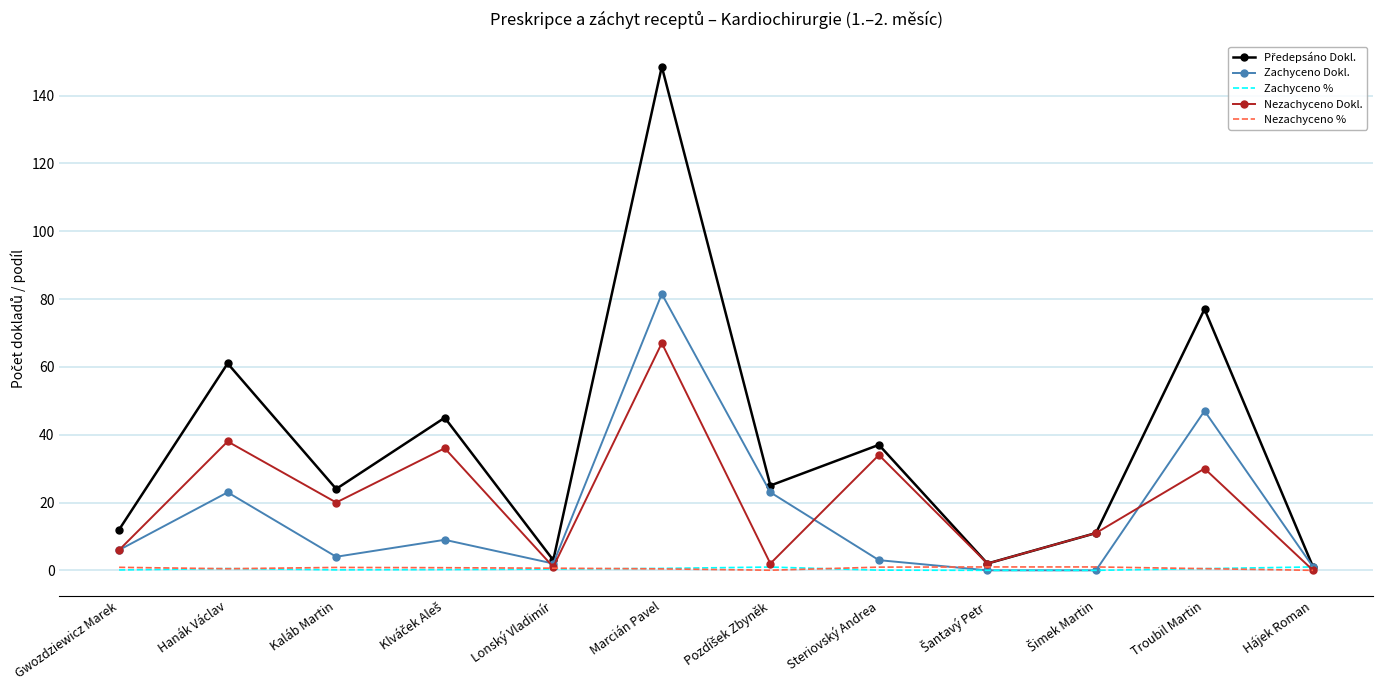

The value of Nezachyceno % at Hájek Roman is 0.0. True or false?

True